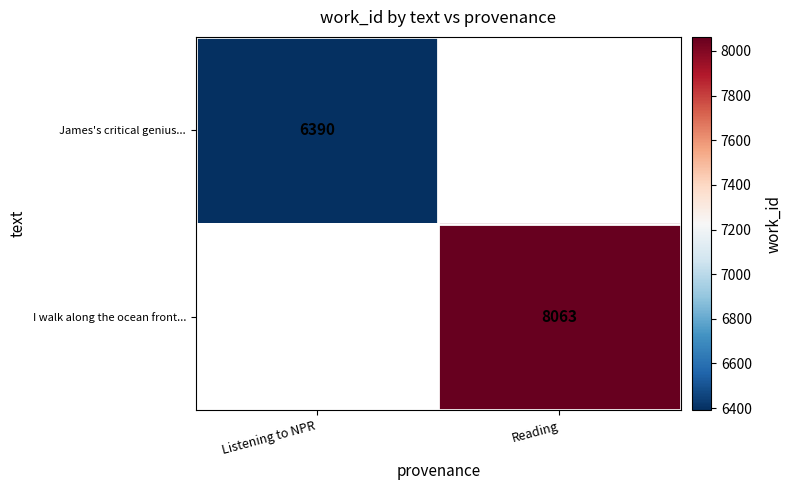

True or false: I walk along the ocean front... has a value of 8063 at Reading.

True